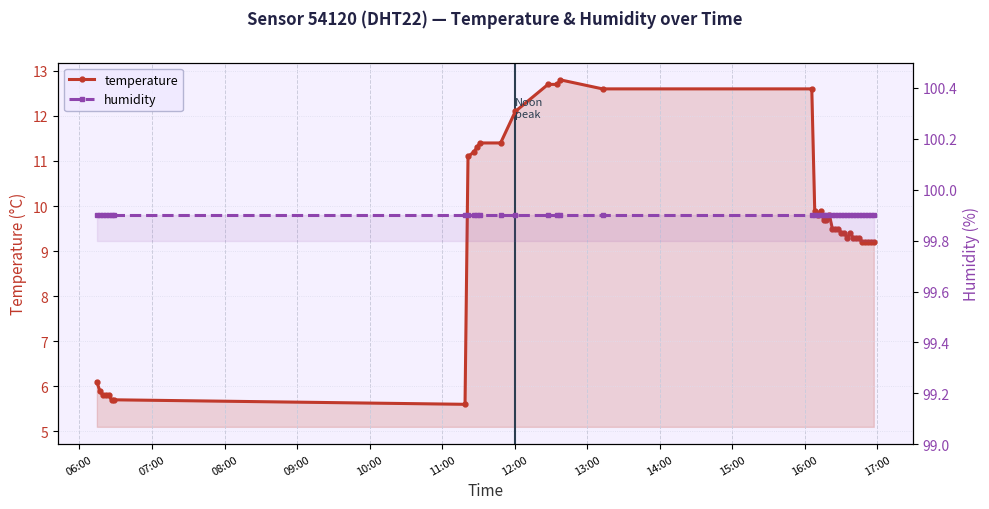

What are all the series names shown in the legend?

temperature, humidity